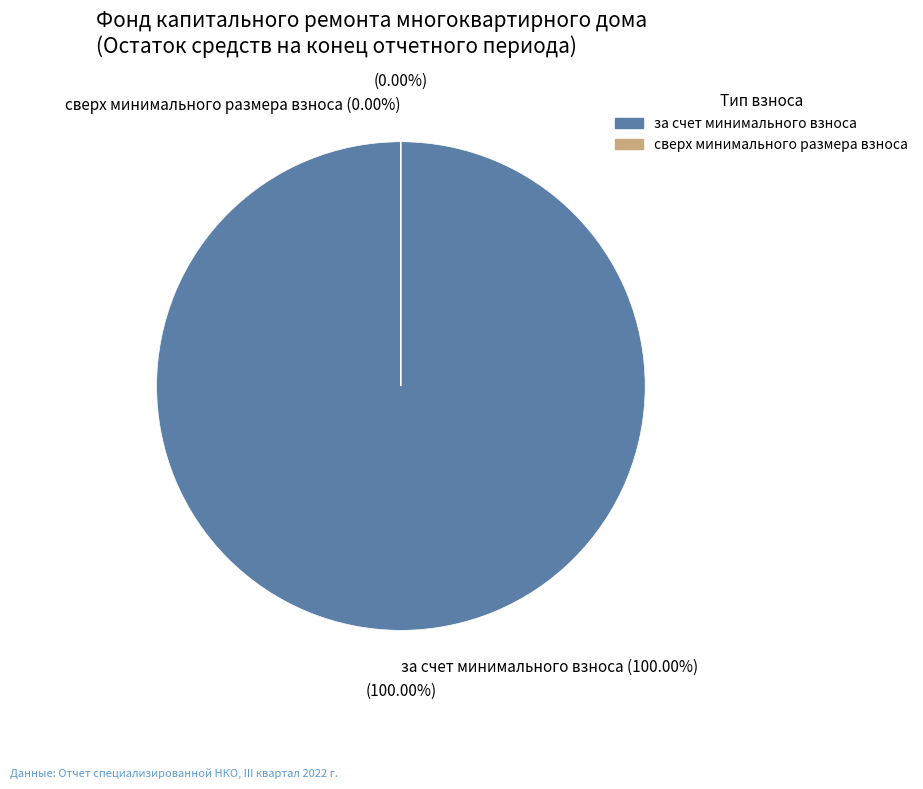

Count the number of slices in the pie.

2